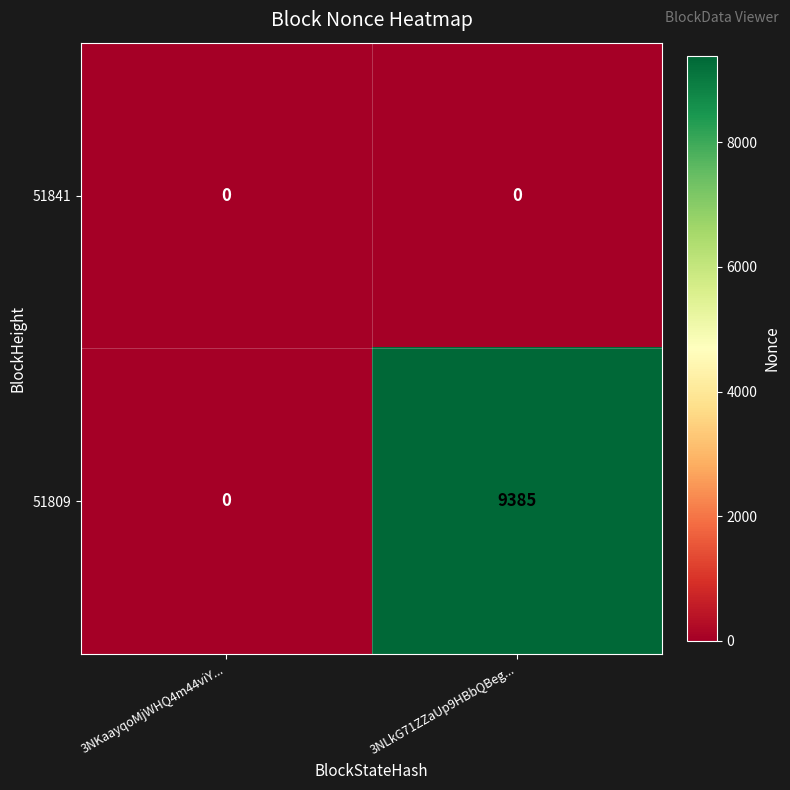

At 3NLkG71ZZaUp9HBbQBeg..., list the series in order from smallest to largest.

51841, 51809